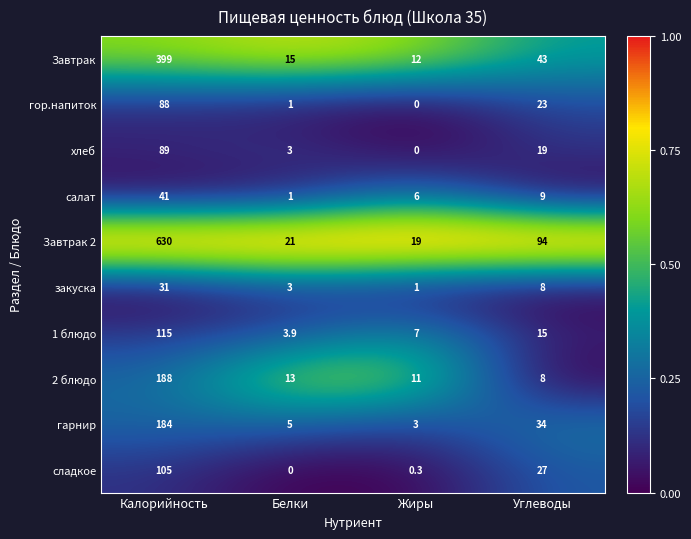

Is it true that 2 блюдо equals 8.0 at Углеводы?

True